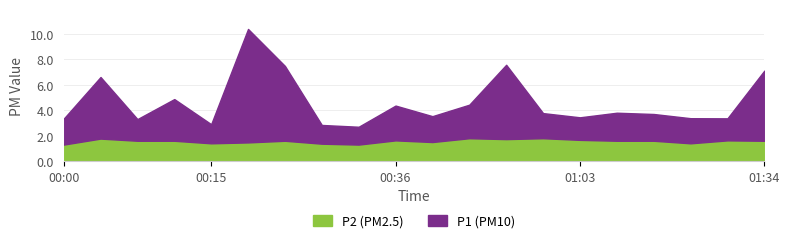

Is it true that P1 equals 1.4 at 00:28?

True